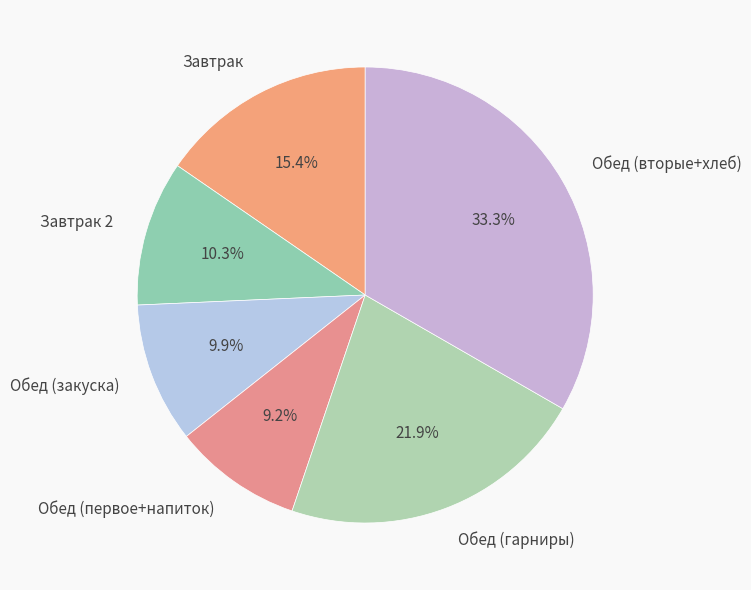

Count the number of slices in the pie.

6